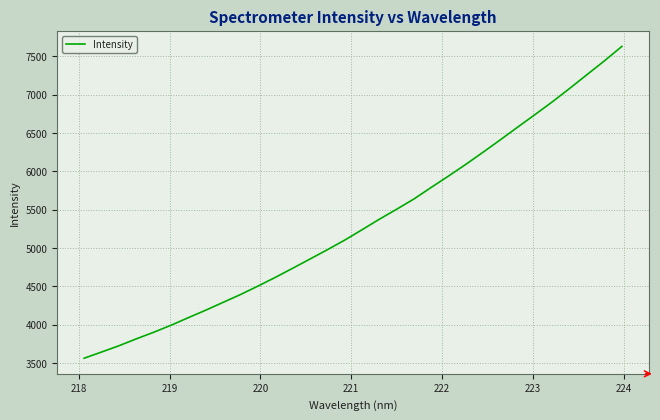

What is the smallest value displayed?

3564.7